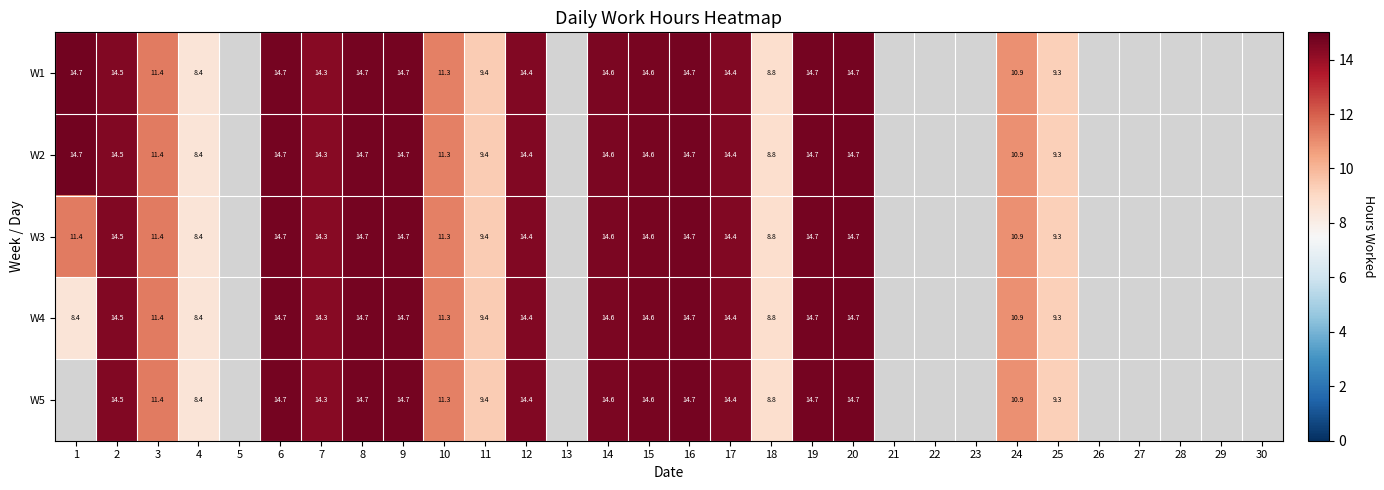

What is the greatest value displayed?

14.7